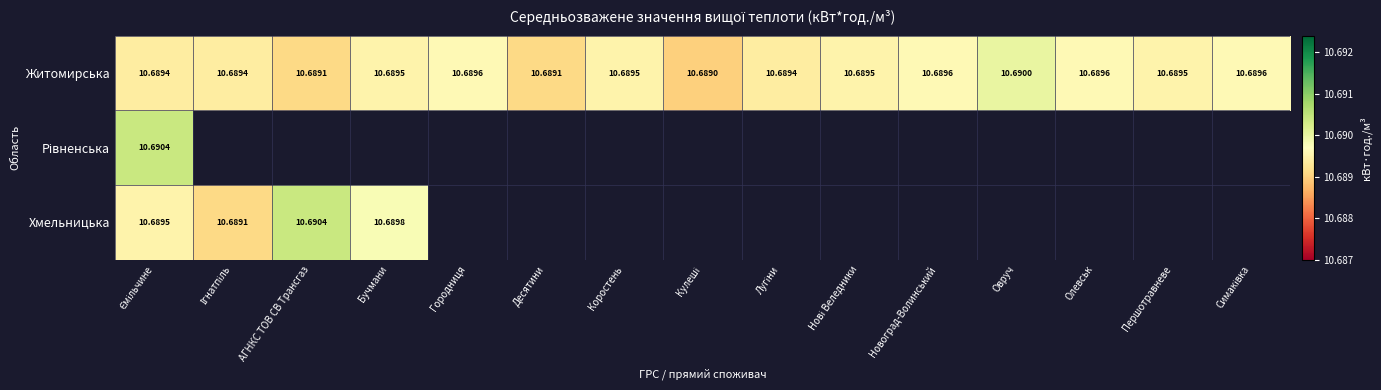

At which label does Рівненська reach its peak?

Ємільчине